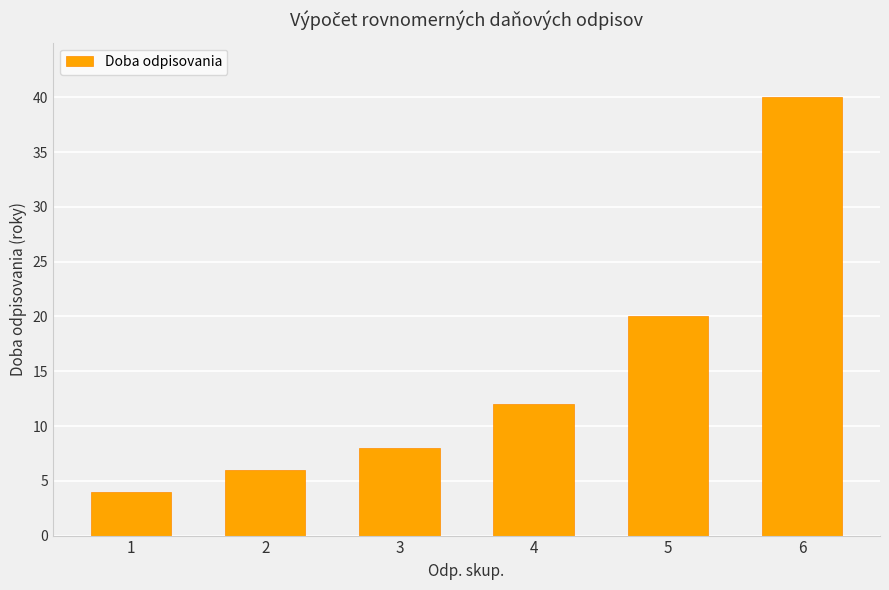

Does the chart contain stacked bars?

No